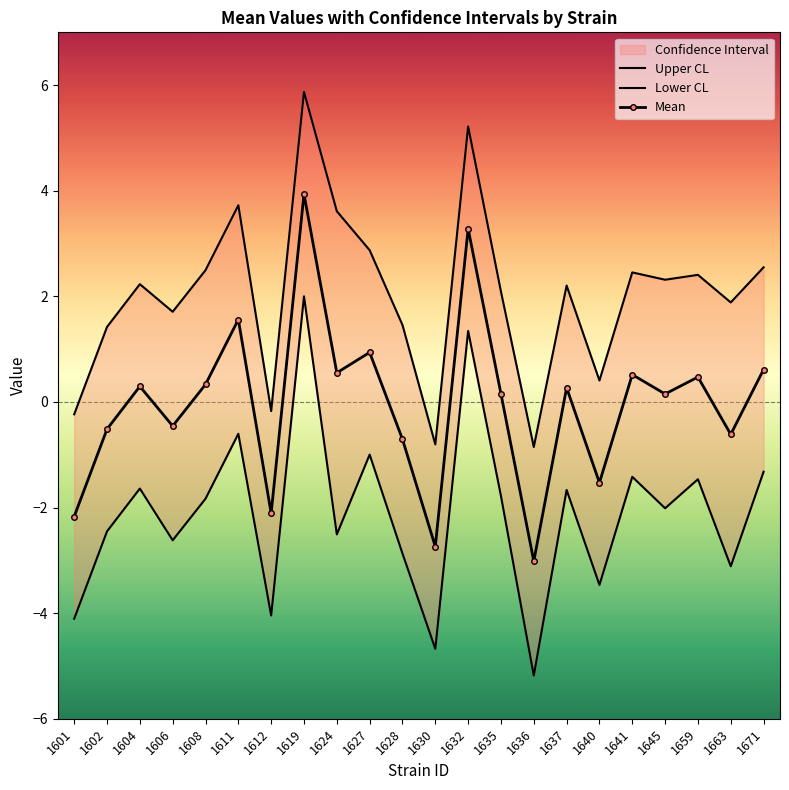

How many data points in Upper CL are less than 2?

9